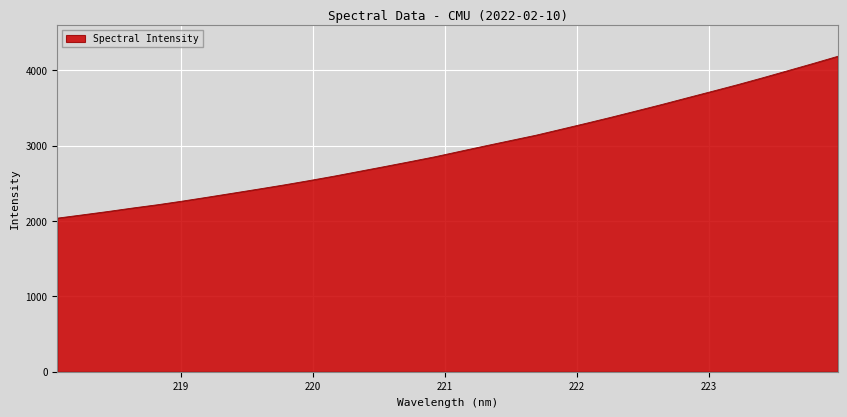

What is the difference between the maximum and minimum values?

2147.8